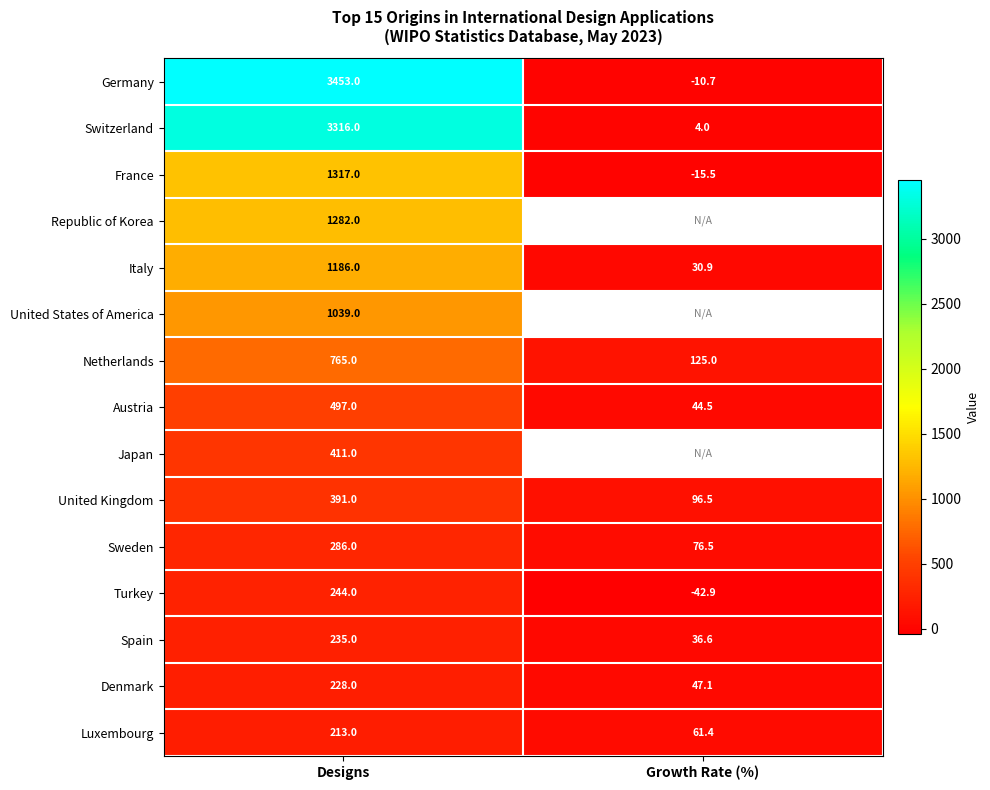

At which label is Luxembourg closest to 137?

Growth Rate (%)